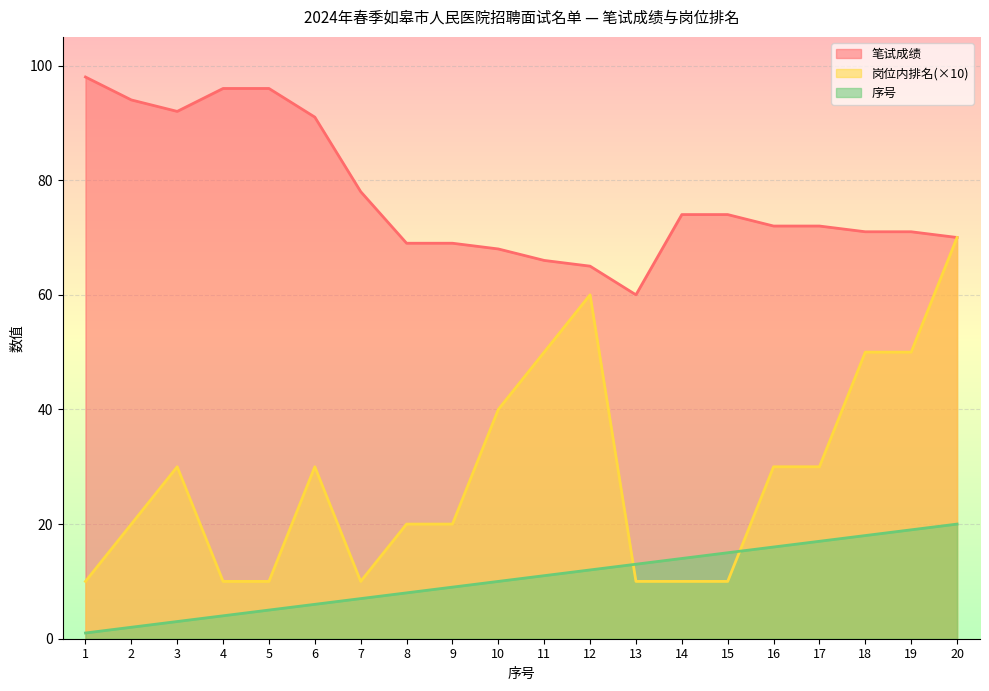

At which category does 岗位内排名 reach its first local peak?

3